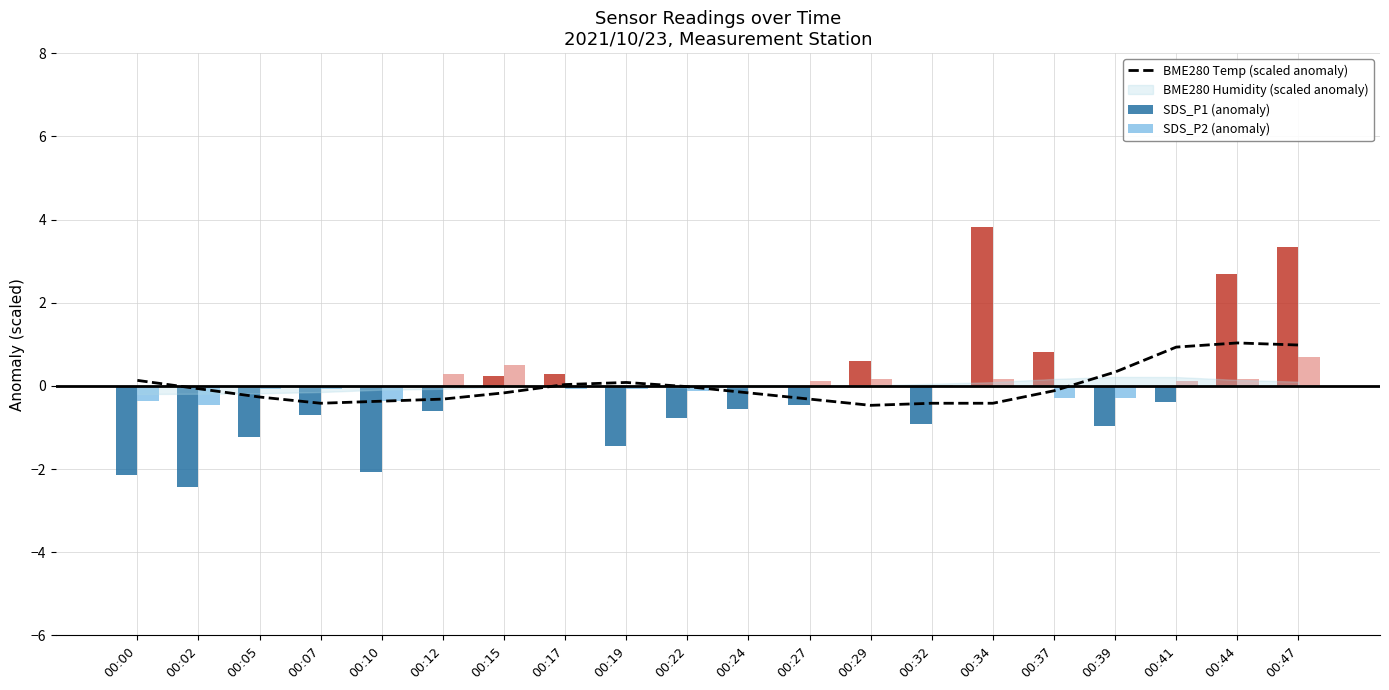

Which series has the largest total across all categories?

SDS_P2 (anomaly)